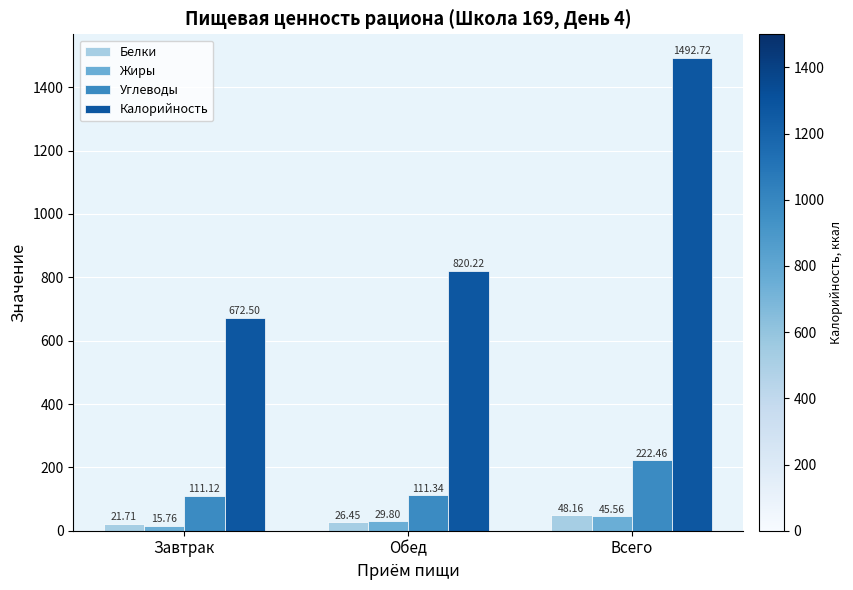

Which series has the largest total across all categories?

Калорийность